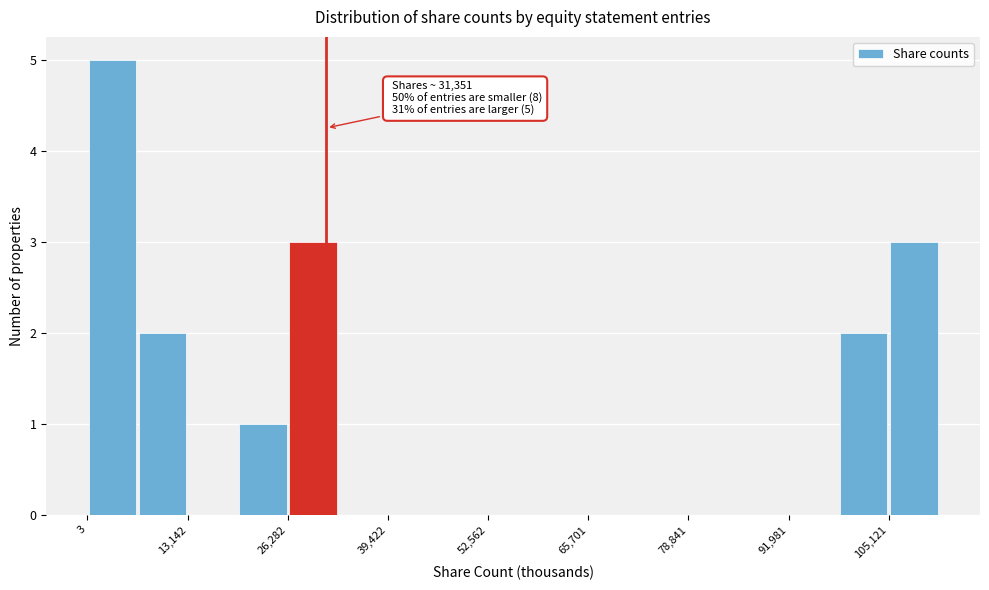

Read against the x-axis, roughly where is the centre of the tallest bar?

4000